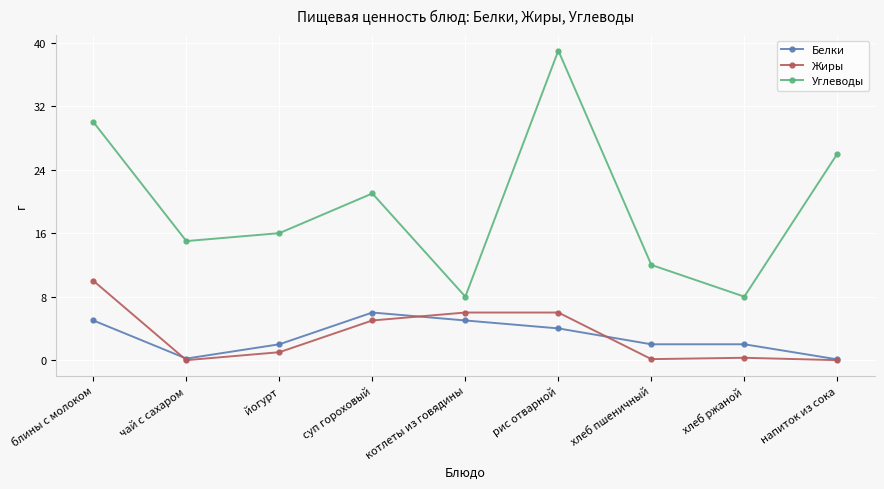

Where is the first local maximum for Углеводы?

суп гороховый